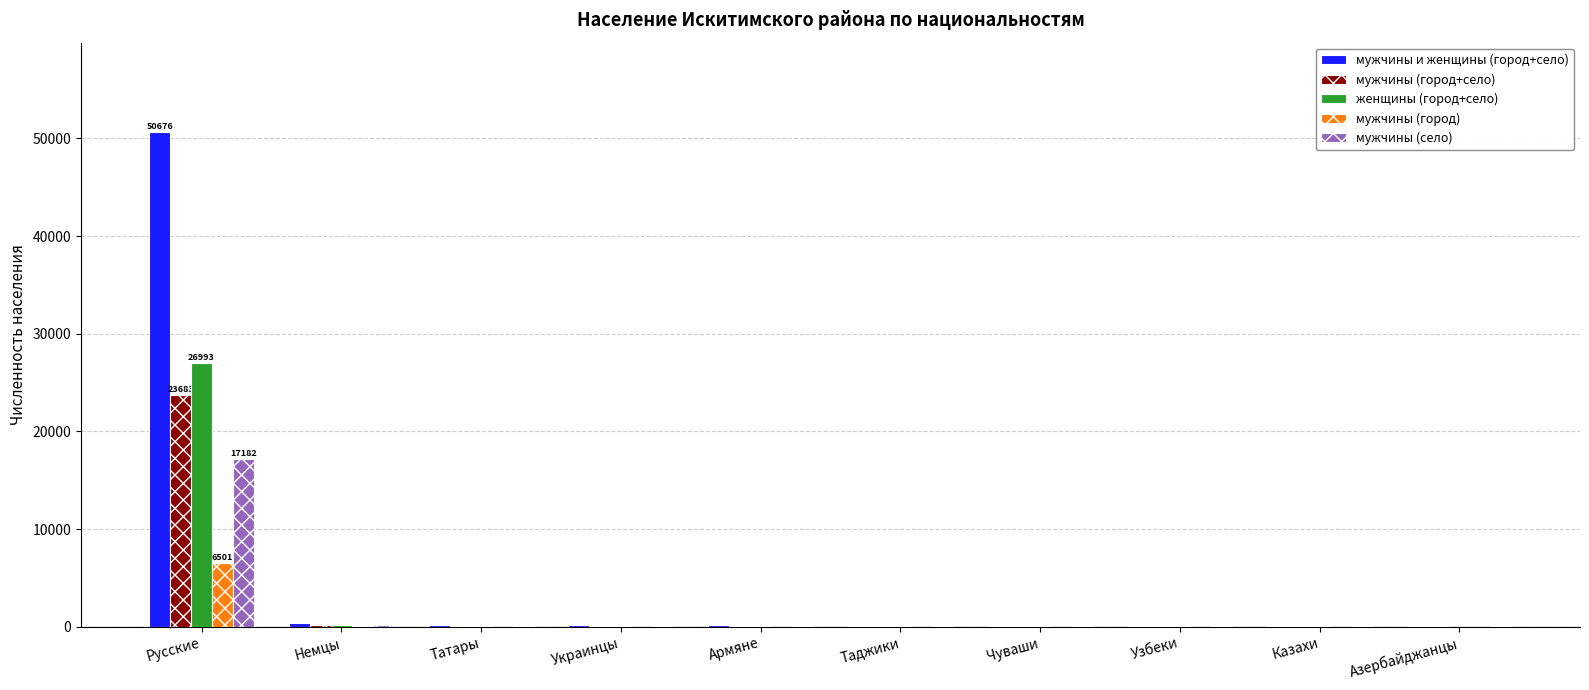

At which category is the sum across all series the highest?

Русские